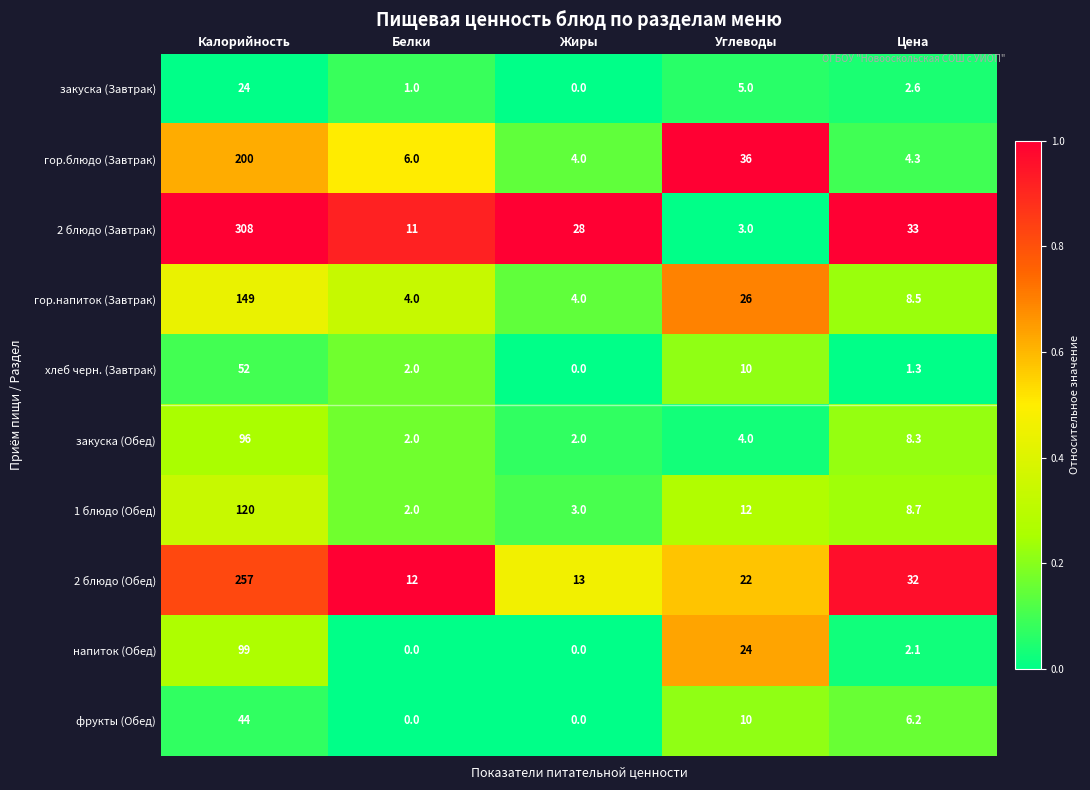

What is the difference between the highest and lowest values at Цена?

31.7